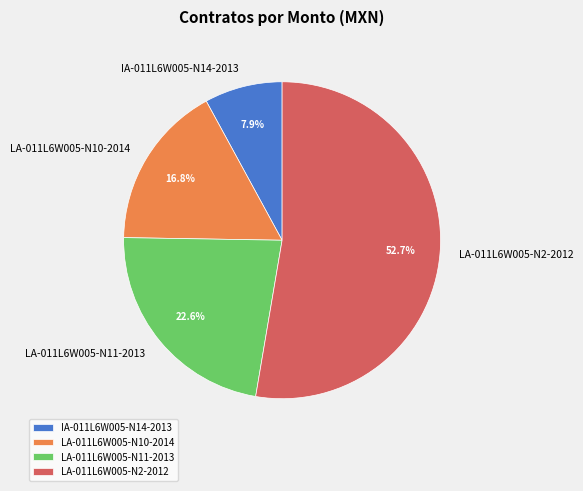

What portion of the pie excludes LA-011L6W005-N11-2013?

77.4%